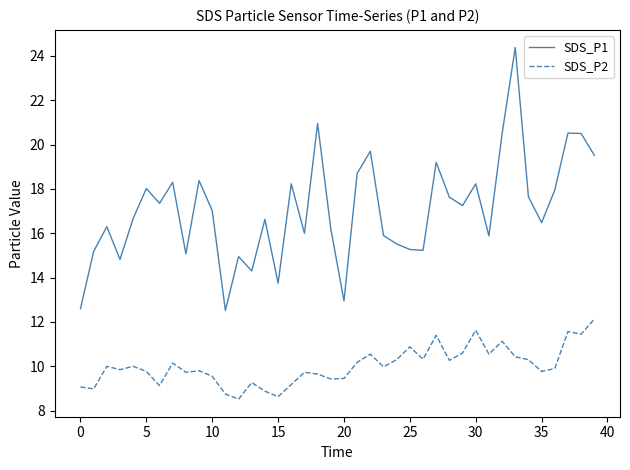

True or false: SDS_P2 and SDS_P1 intersect in this chart.

False